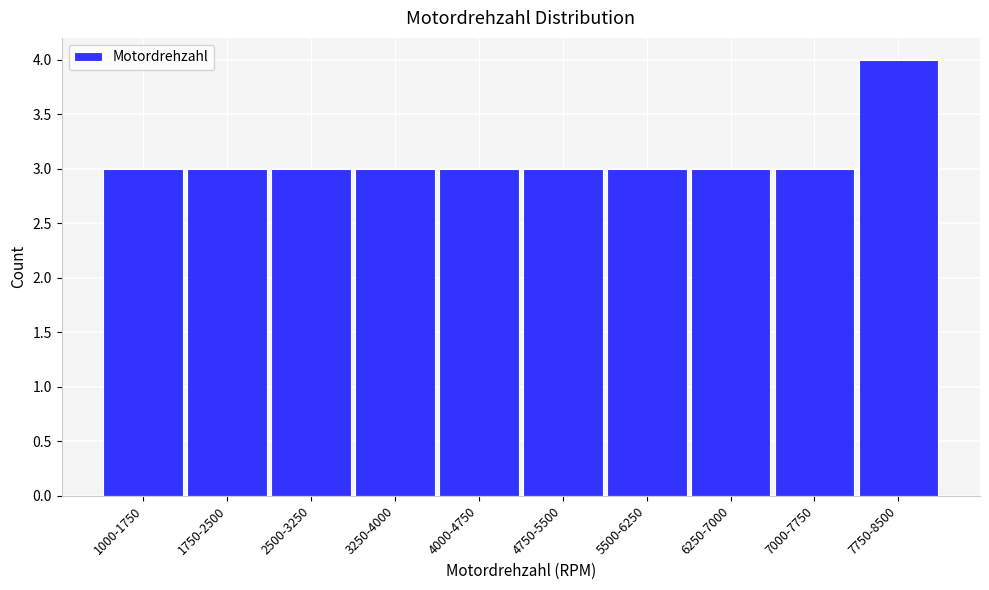

Reading left to right, list all the values displayed in this chart.

1000-1750=3	1750-2500=3	2500-3250=3	3250-4000=3	4000-4750=3	4750-5500=3	5500-6250=3	6250-7000=3	7000-7750=3	7750-8500=4